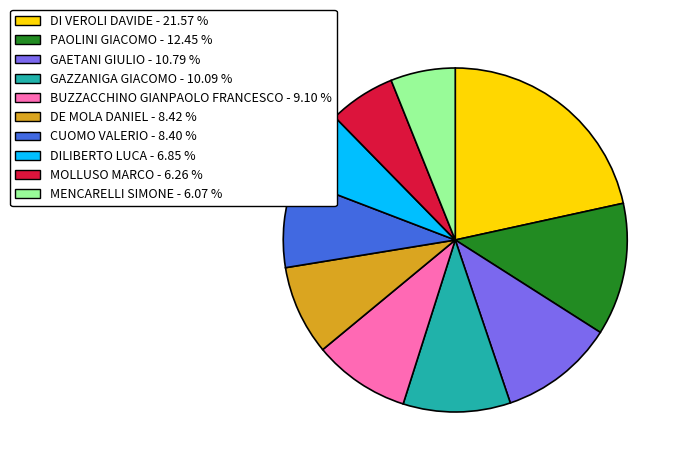

True or false: GAZZANIGA GIACOMO accounts for 20% of the total.

False